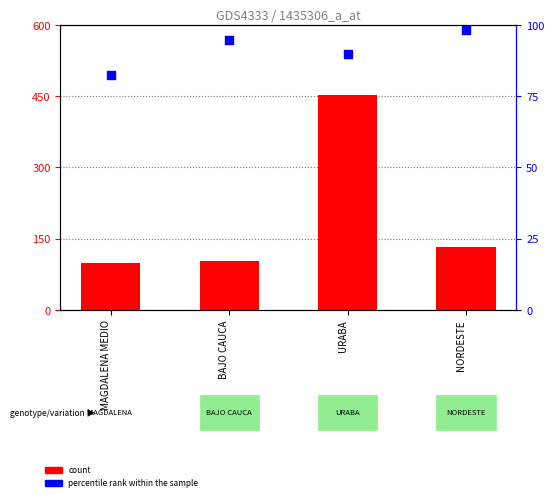

Which series contains the lowest Y value?

percentile rank within the sample